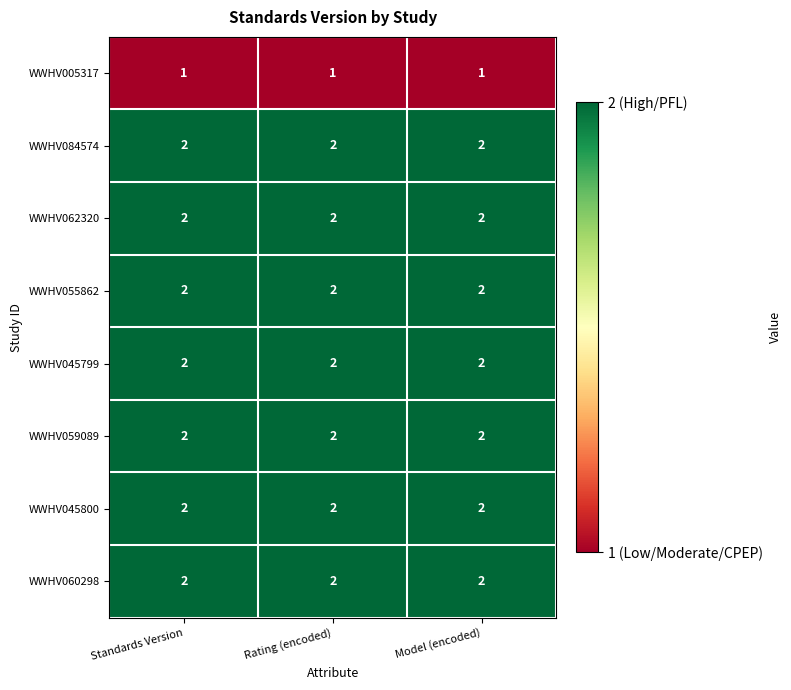

Is it true that WWHV062320 equals 2 at Model (encoded)?

True